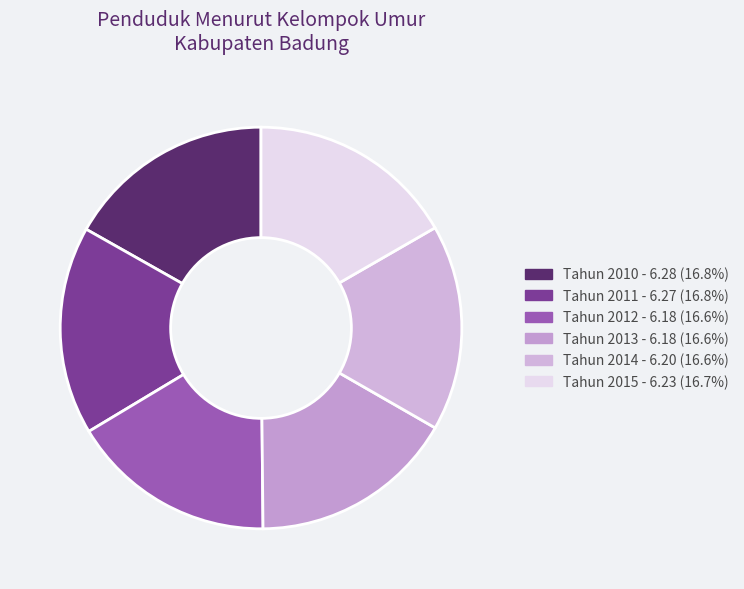

How many slices are in this pie chart?

6